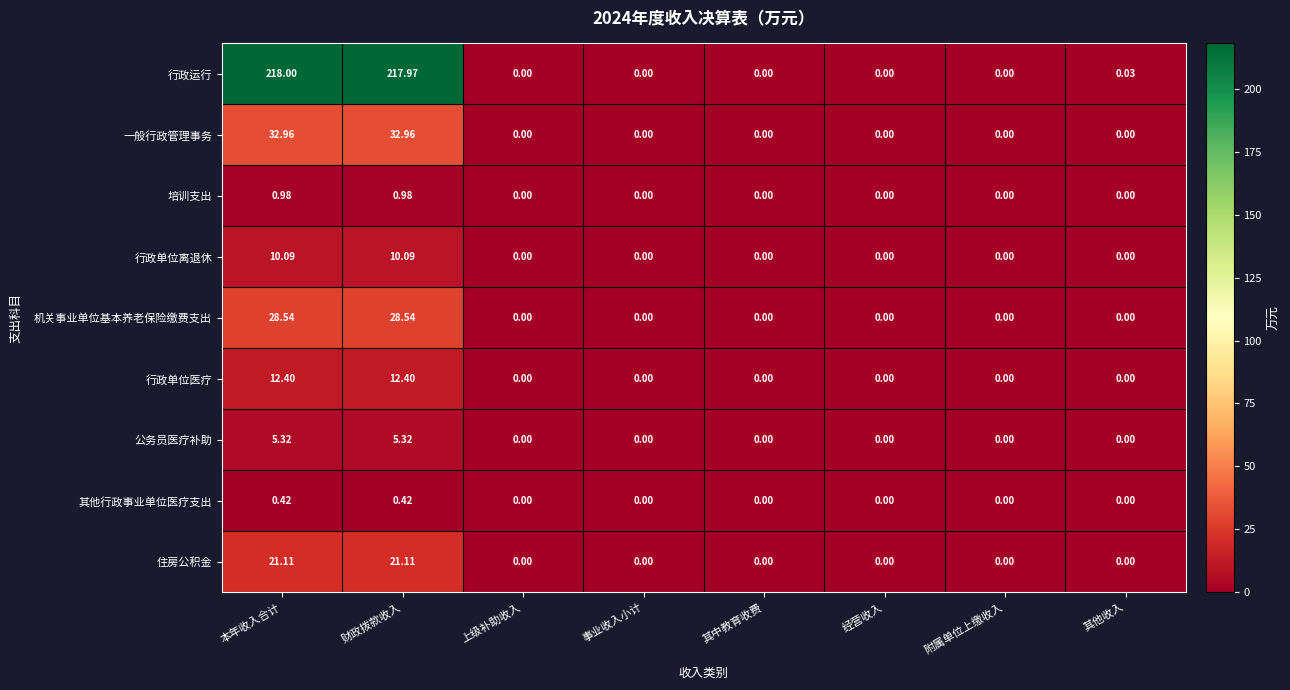

List the series in order of their peak value, lowest first.

其他行政事业单位医疗支出, 培训支出, 公务员医疗补助, 行政单位离退休, 行政单位医疗, 住房公积金, 机关事业单位基本养老保险缴费支出, 一般行政管理事务, 行政运行